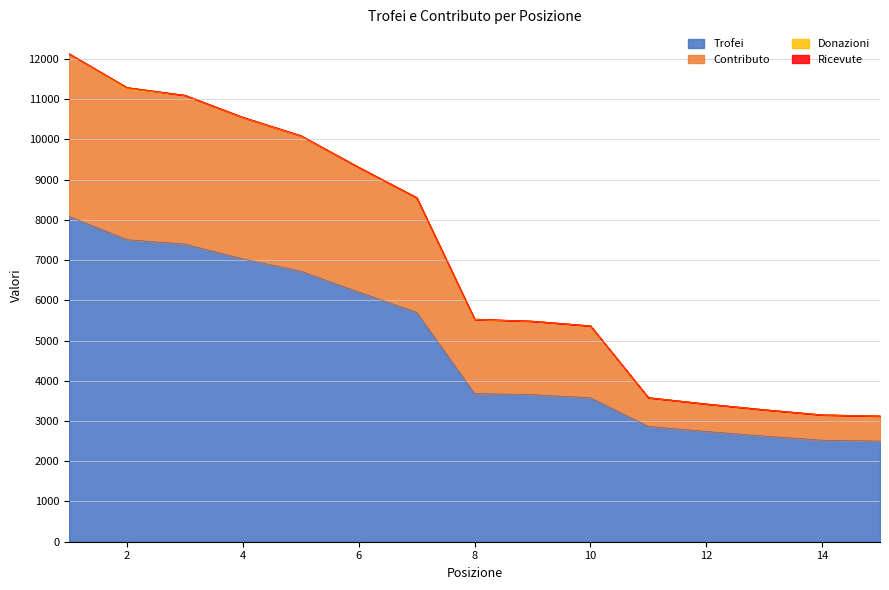

What is the lowest value of the Trofei series?

2501